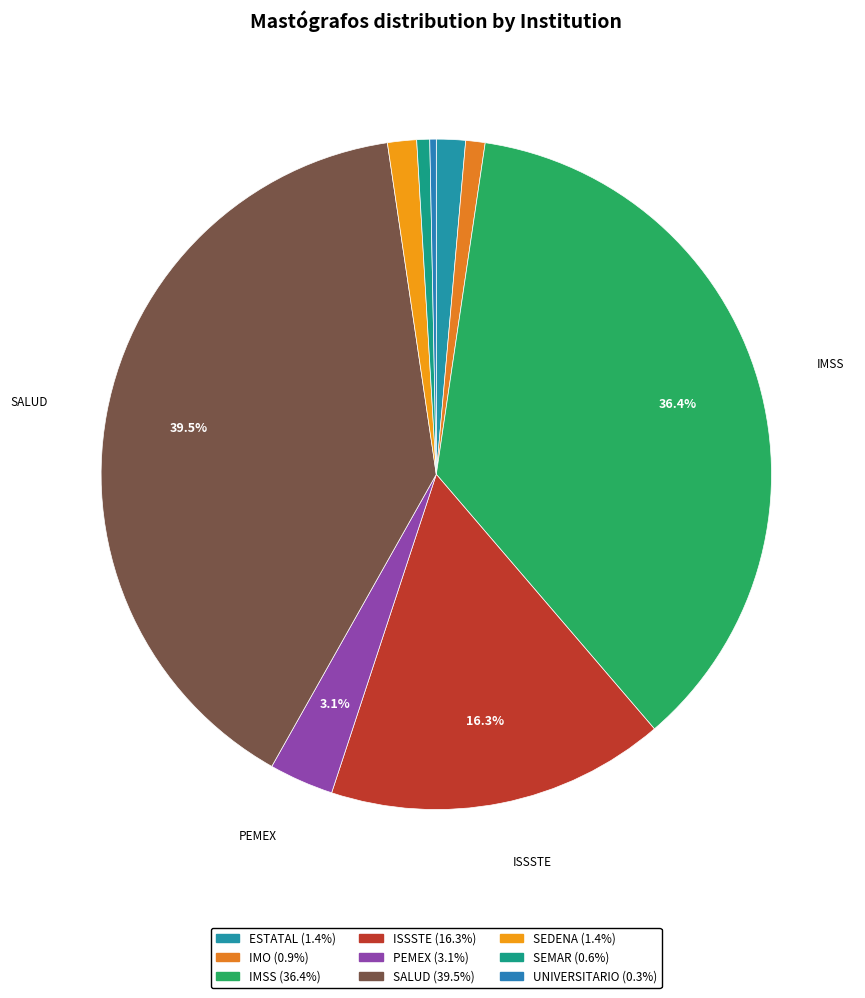

What is the change in value from ESTATAL to SEMAR?

-5